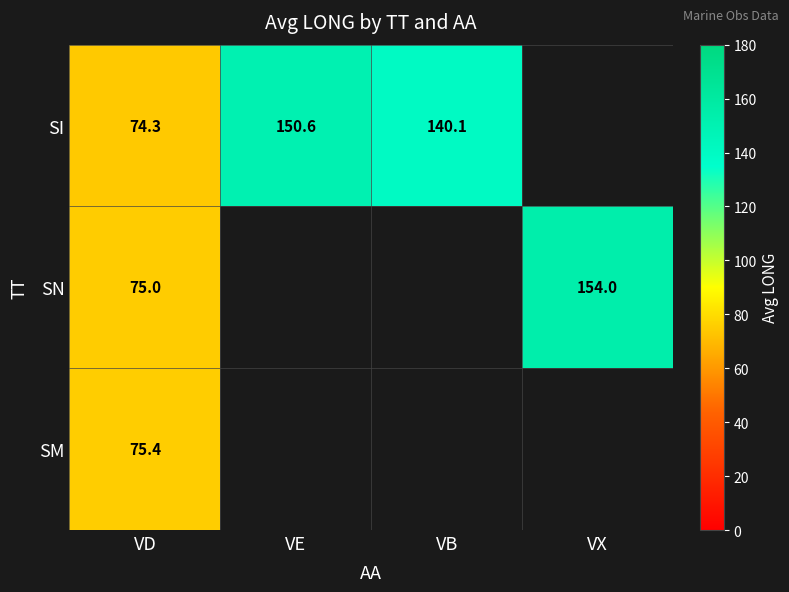

List the series in order of their peak value, highest first.

SN, SI, SM